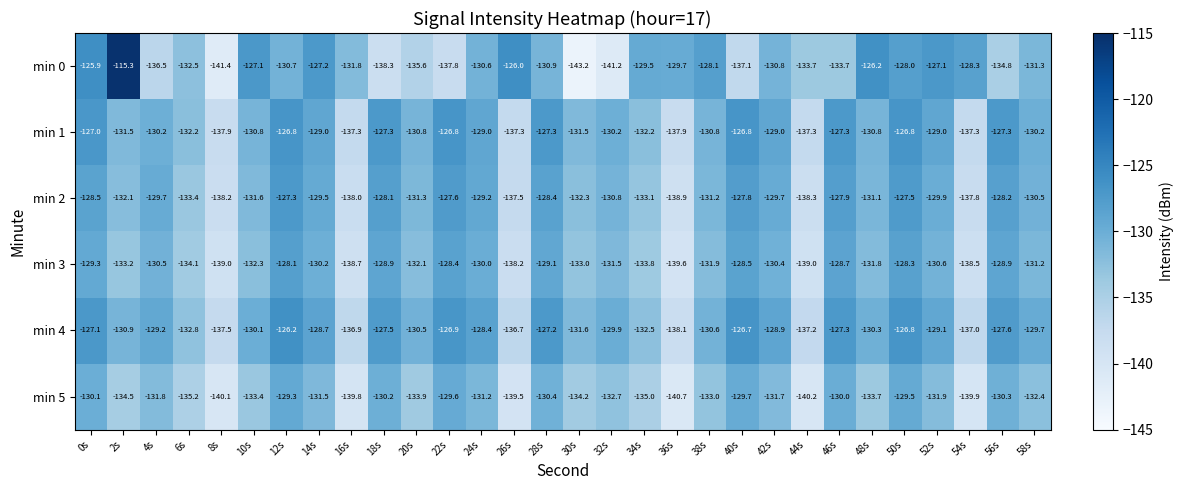

At which label is min 3 closest to -133?

30s